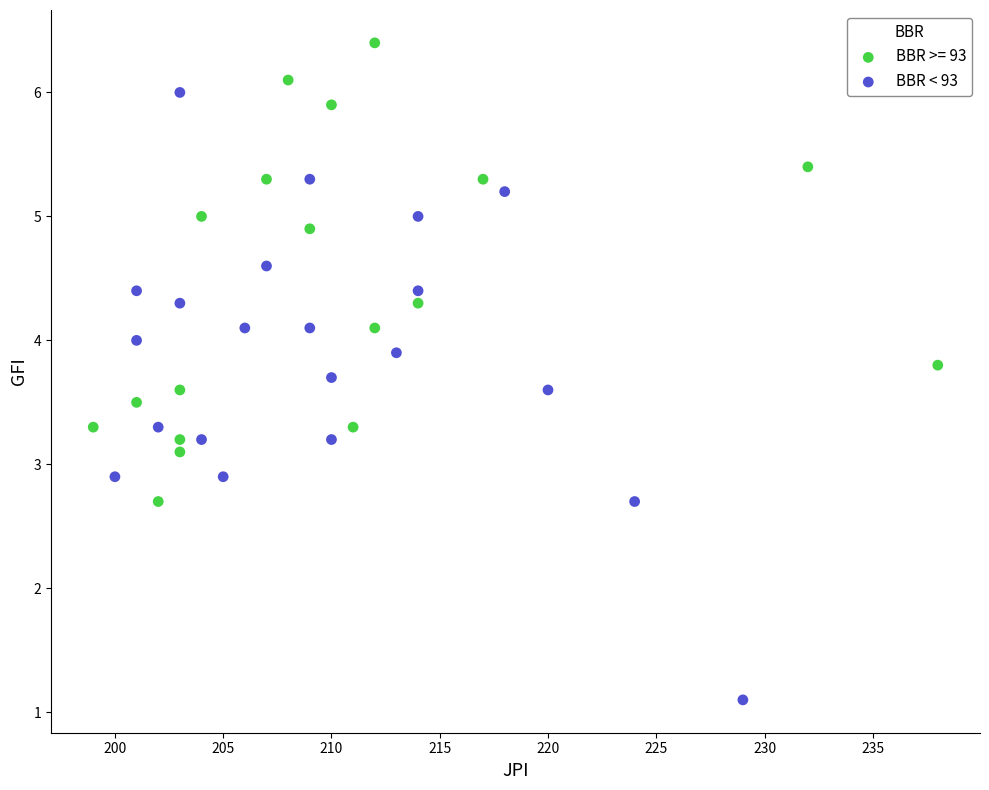

Which series reaches the minimum Y coordinate?

BBR < 93